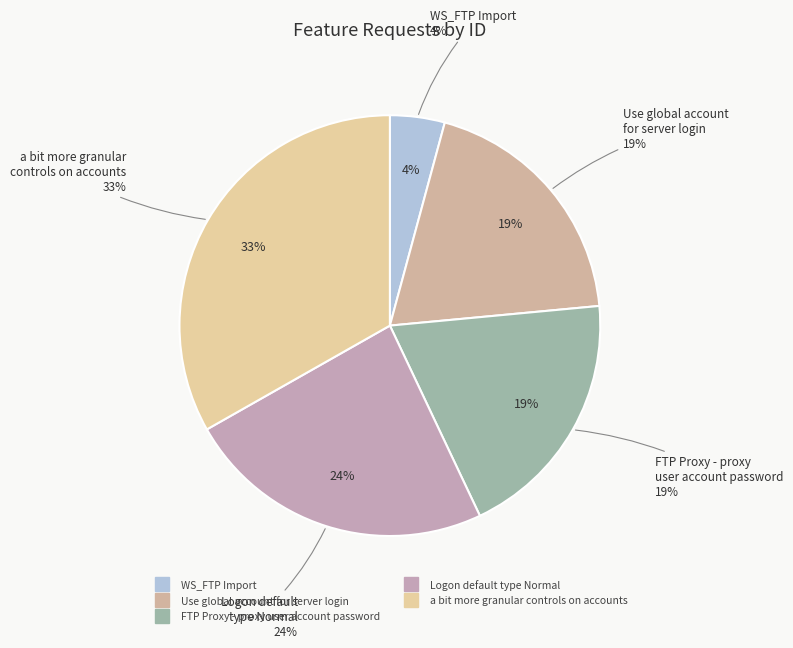

True or false: Use global account for server login accounts for 19% of the total.

True